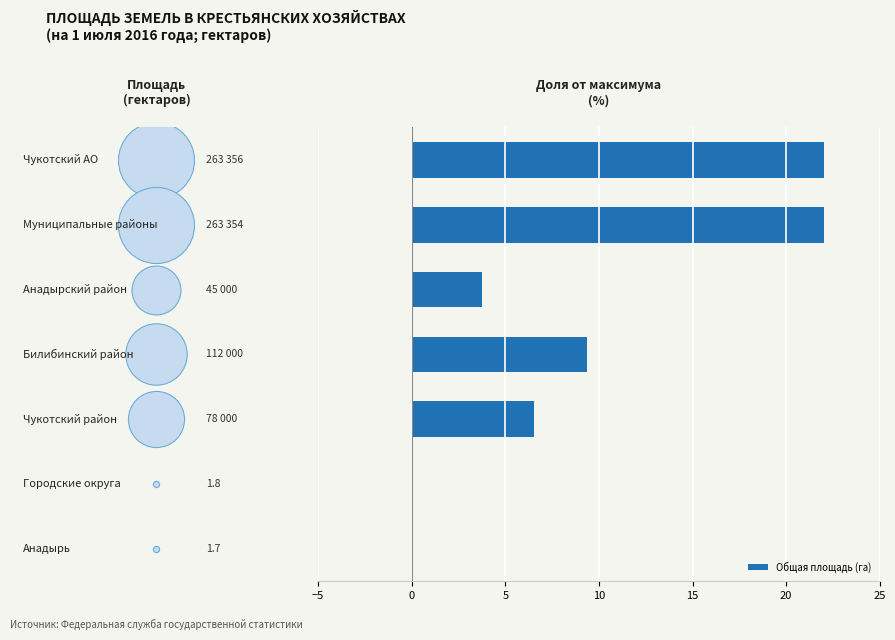

What is the sum of all Общая площадь (га) values?

63.6